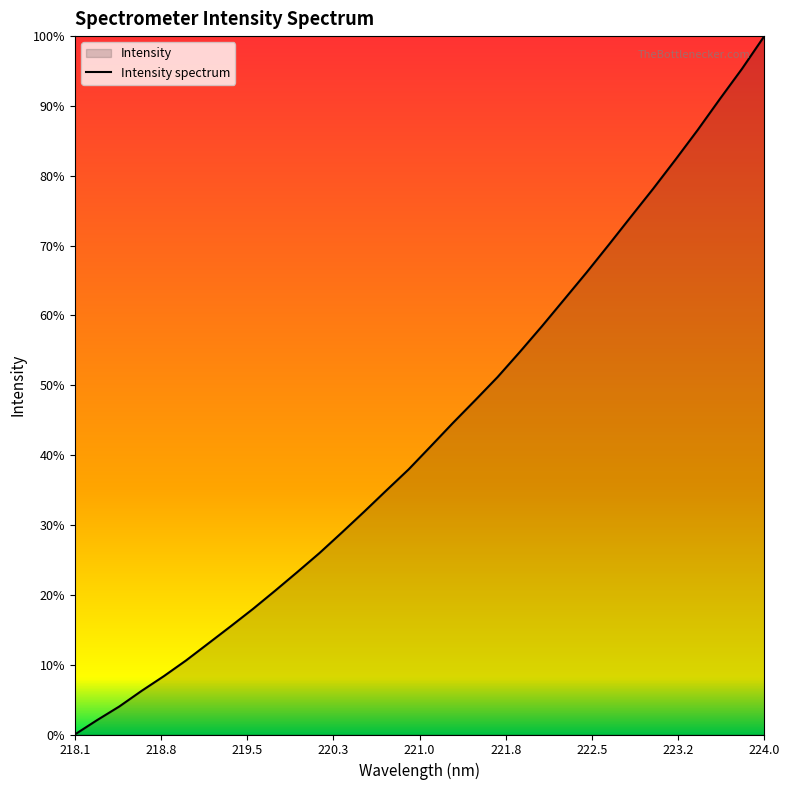

How many values are below 2859?

16